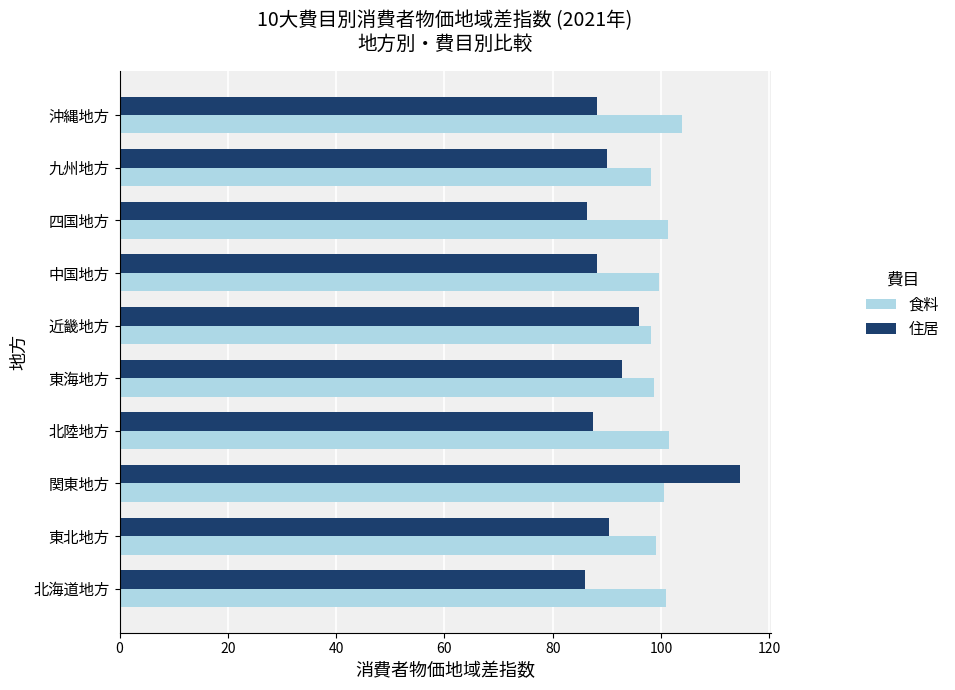

How many series are shown in this chart?

2